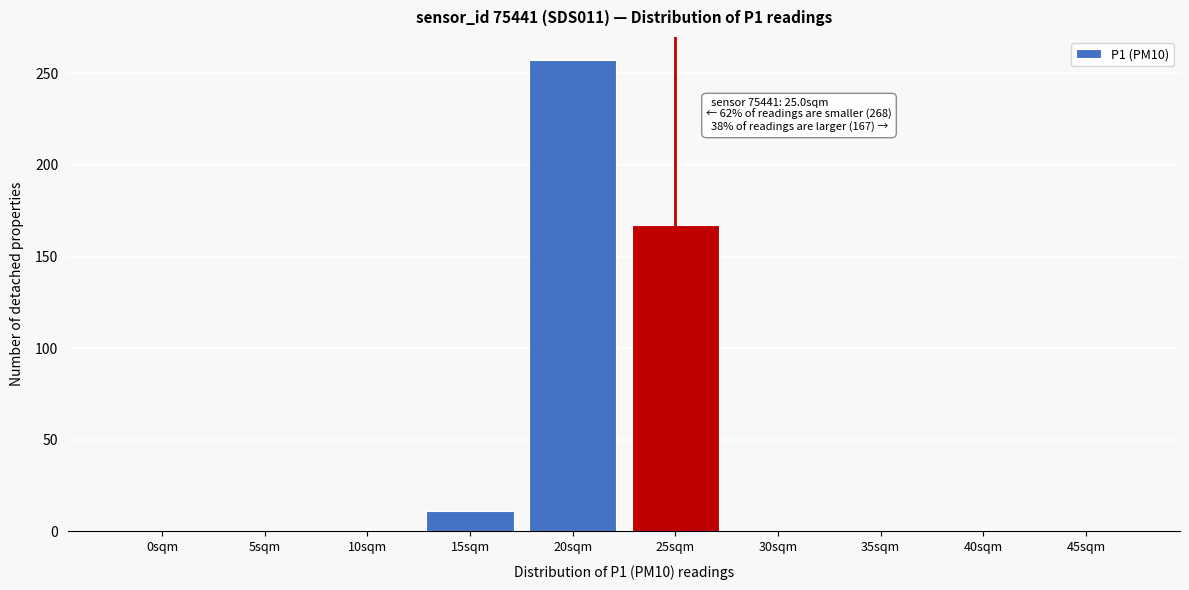

Reading left to right, transcribe all the data shown in this chart.

0sqm=0	5sqm=0	10sqm=0	15sqm=11	20sqm=257	25sqm=167	30sqm=0	35sqm=0	40sqm=0	45sqm=0